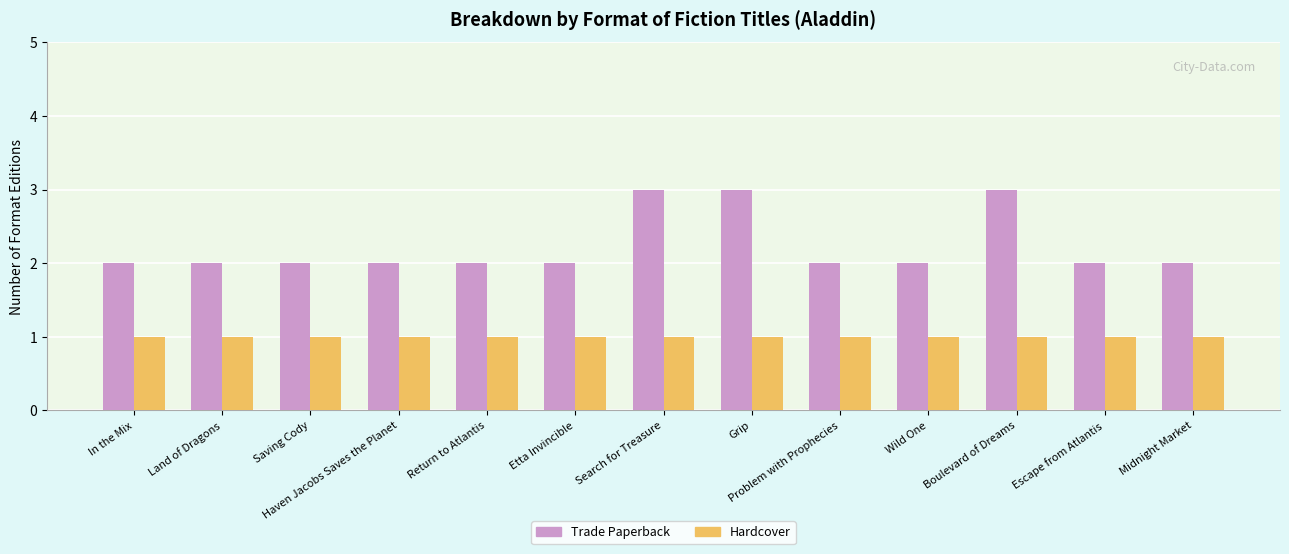

What is the value of the Trade Paperback bar at the 5th from the left?

2